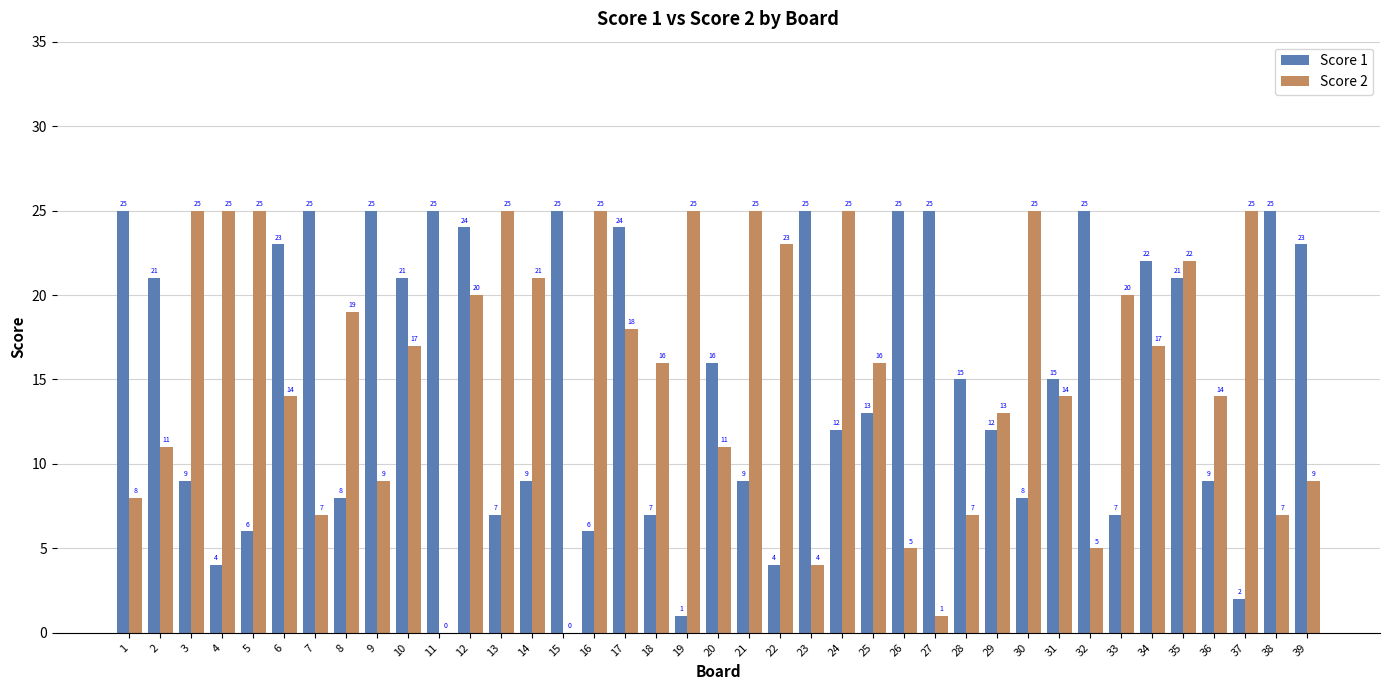

What is the approximate value of Score 2 at 30?

25